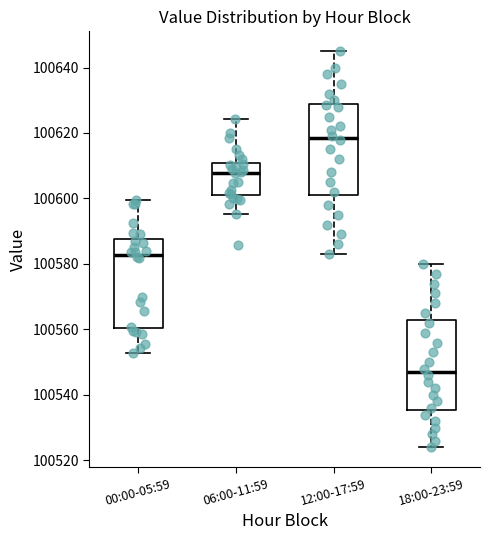

Where does the lower whisker of the box for 06:00-11:59 end on the y-axis? The values are not printed on the chart, so give them approximately, as read against the axis.

100596